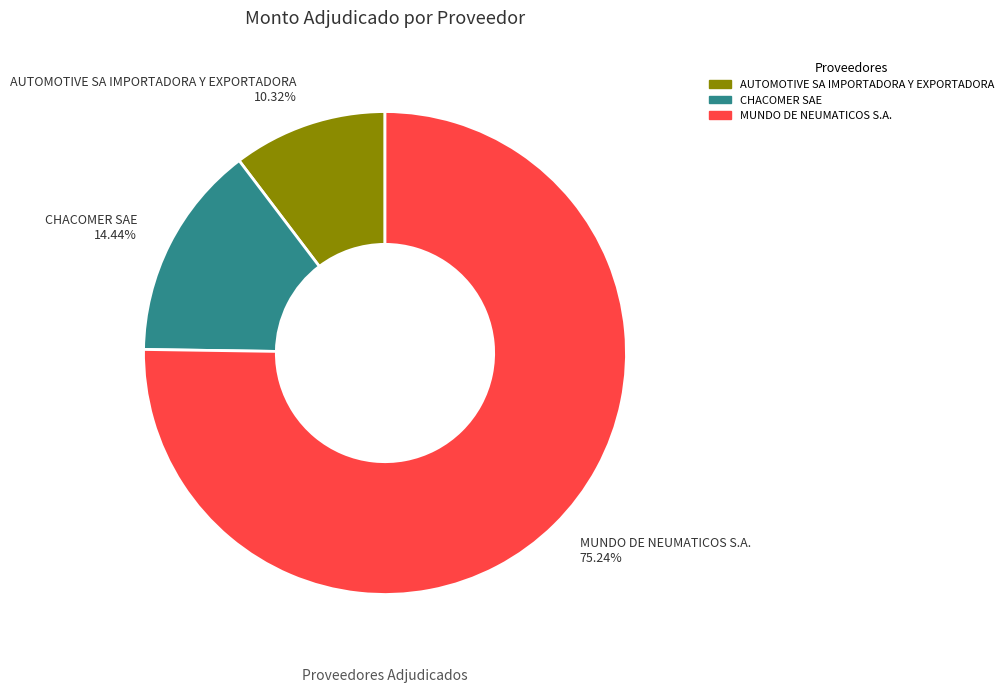

To the nearest percent, what portion does AUTOMOTIVE SA IMPORTADORA Y EXPORTADORA represent?

10%